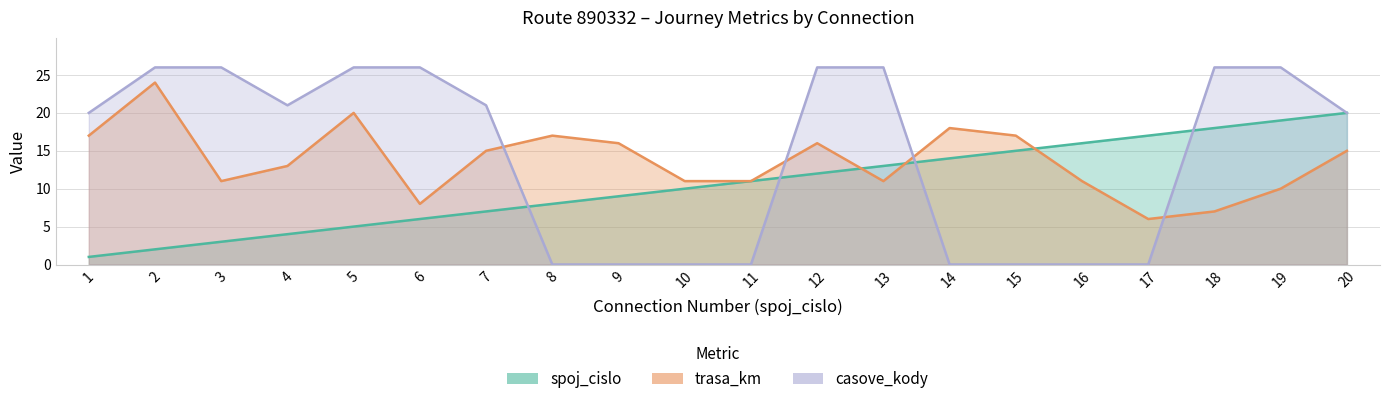

What is the maximum value shown in the chart?

26